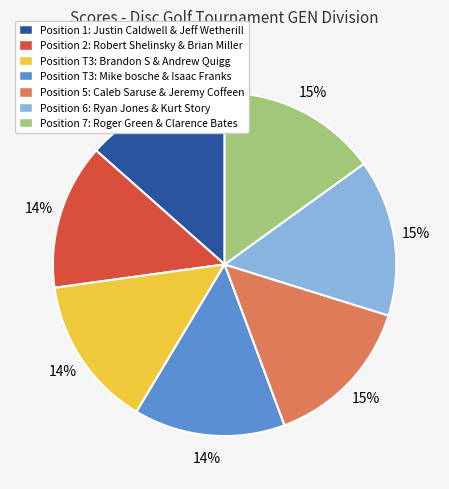

The Position 1: Justin Caldwell & Jeff Wetherill slice represents 13% of the pie. True or false?

True